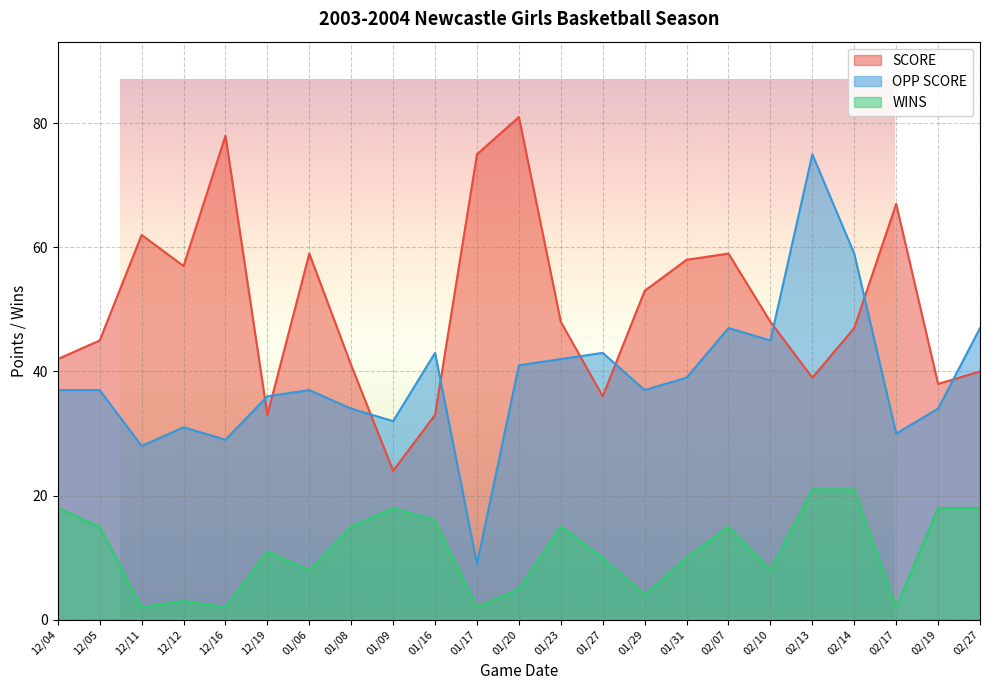

True or false: OPP SCORE has a value of 12 at 12/11.

False